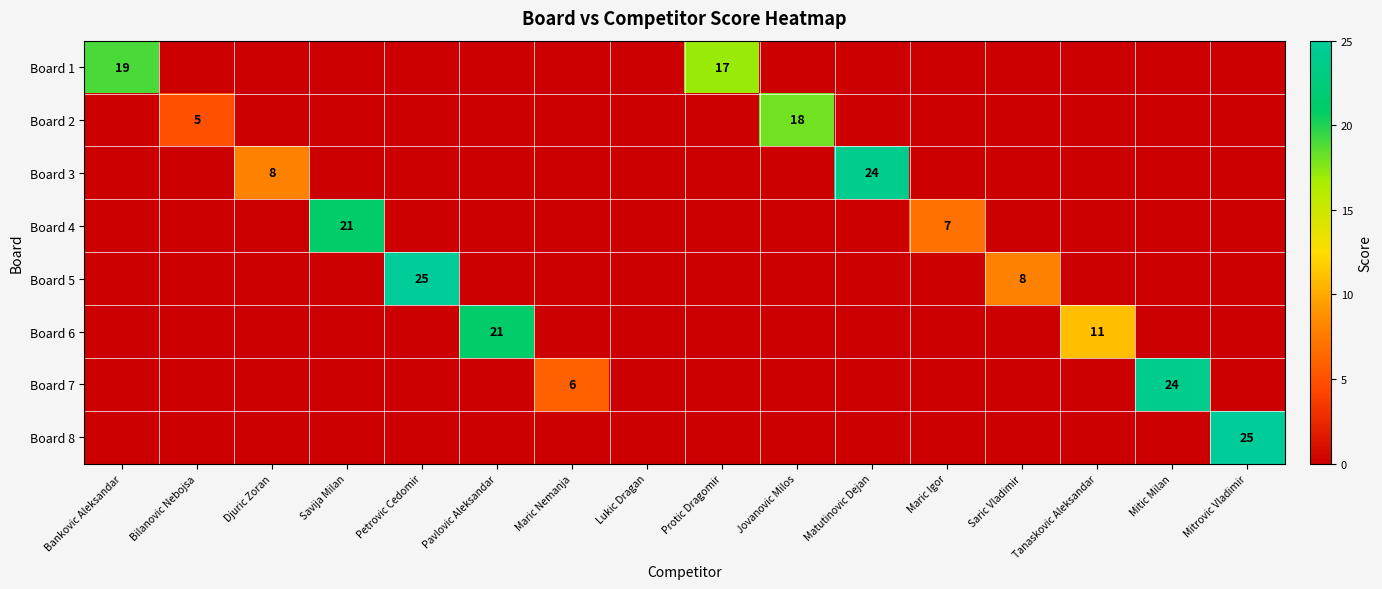

True or false: Board 3 has a value of 8 at Djuric Zoran.

True